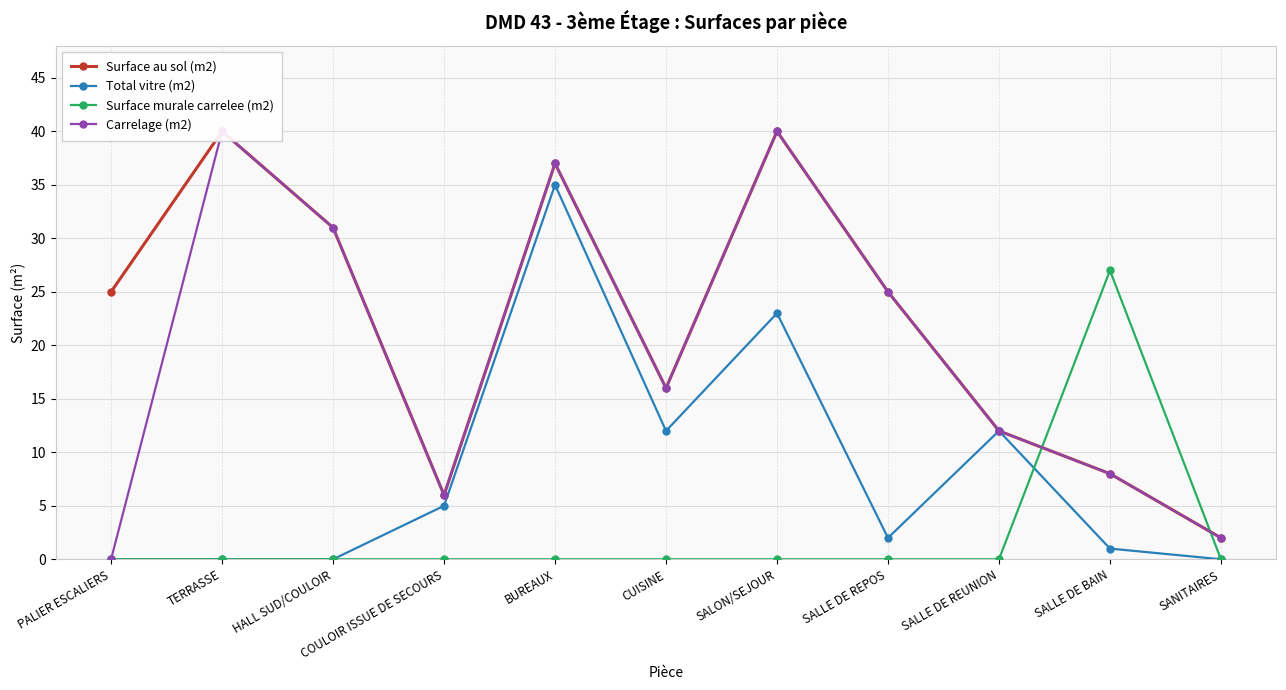

Reading right to left, what are all the values shown in this chart?

Surface au sol (m2): SANITAIRES=2	SALLE DE BAIN=8	SALLE DE REUNION=12	SALLE DE REPOS=25	SALON/SEJOUR=40	CUISINE=16	BUREAUX=37	COULOIR ISSUE DE SECOURS=6	HALL SUD/COULOIR=31	TERRASSE=40	PALIER ESCALIERS=25
Total vitre (m2): SANITAIRES=0	SALLE DE BAIN=1	SALLE DE REUNION=12	SALLE DE REPOS=2	SALON/SEJOUR=23	CUISINE=12	BUREAUX=35	COULOIR ISSUE DE SECOURS=5	HALL SUD/COULOIR=0	TERRASSE=0	PALIER ESCALIERS=0
Surface murale carrelee (m2): SANITAIRES=0	SALLE DE BAIN=27	SALLE DE REUNION=0	SALLE DE REPOS=0	SALON/SEJOUR=0	CUISINE=0	BUREAUX=0	COULOIR ISSUE DE SECOURS=0	HALL SUD/COULOIR=0	TERRASSE=0	PALIER ESCALIERS=0
Carrelage (m2): SANITAIRES=2	SALLE DE BAIN=8	SALLE DE REUNION=12	SALLE DE REPOS=25	SALON/SEJOUR=40	CUISINE=16	BUREAUX=37	COULOIR ISSUE DE SECOURS=6	HALL SUD/COULOIR=31	TERRASSE=40	PALIER ESCALIERS=0